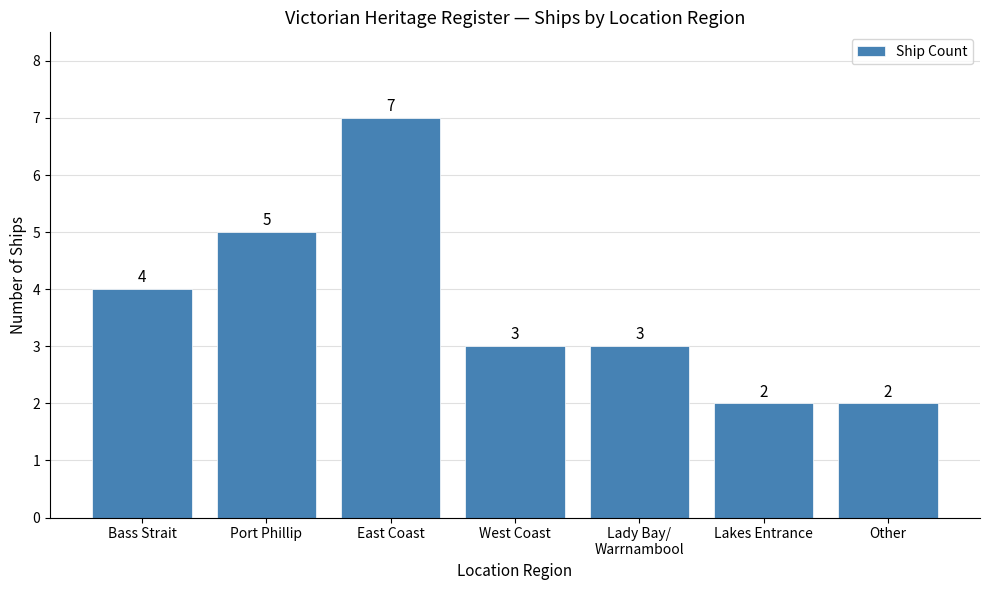

Which category has the highest value across all series?

East Coast